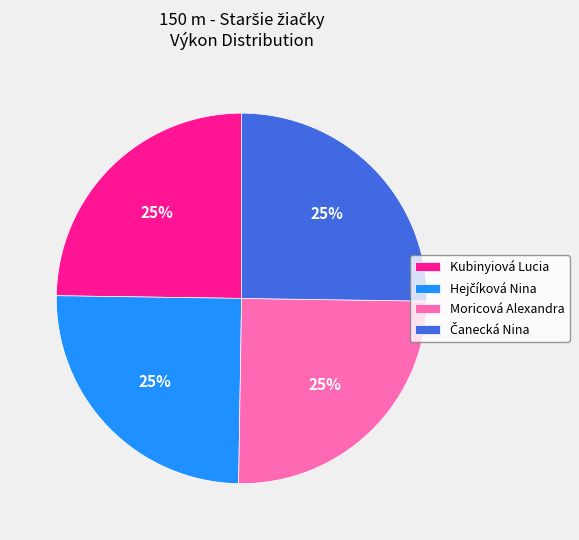

How many slices are in this pie chart?

4